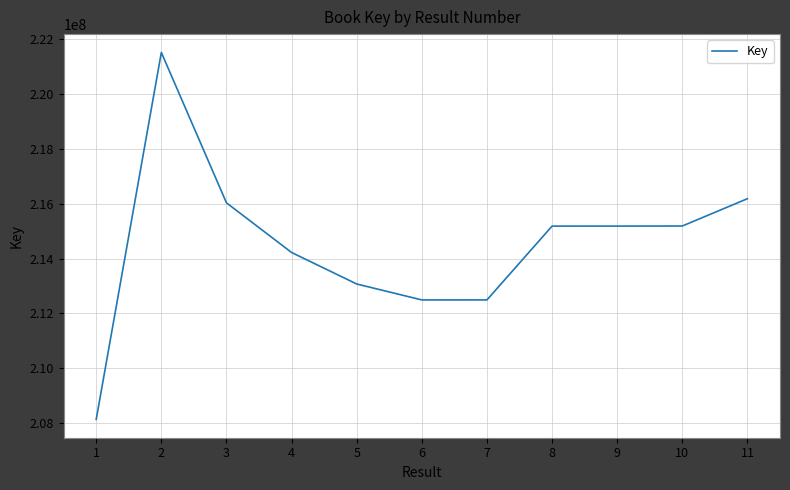

What is the sum of all values?

2359742312